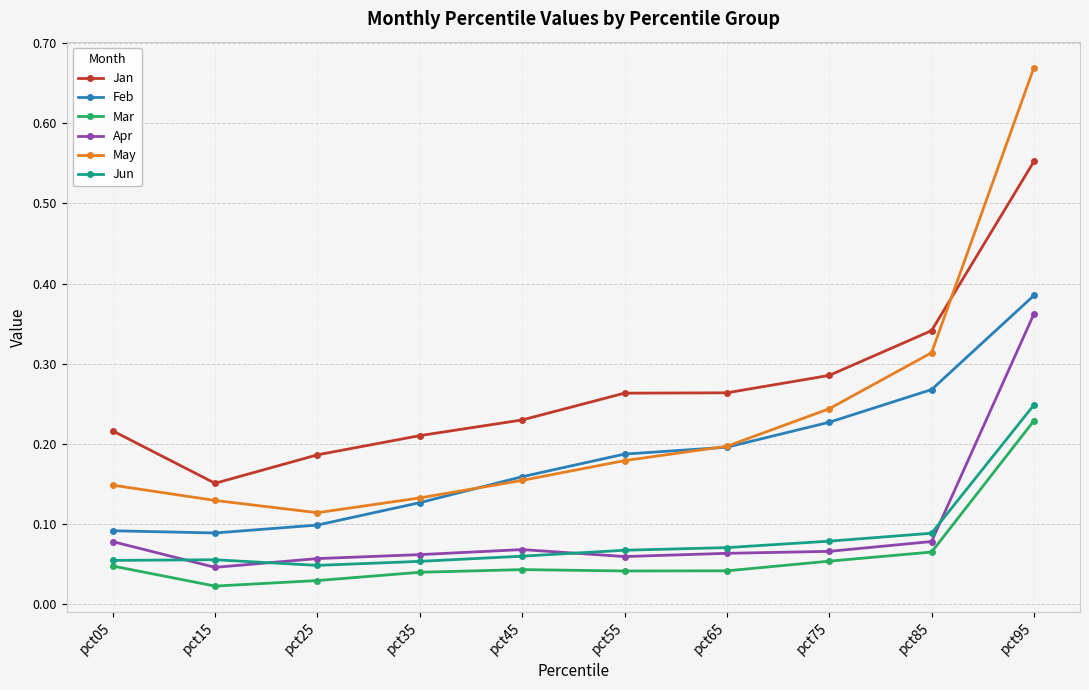

How many lines are shown in the chart?

6